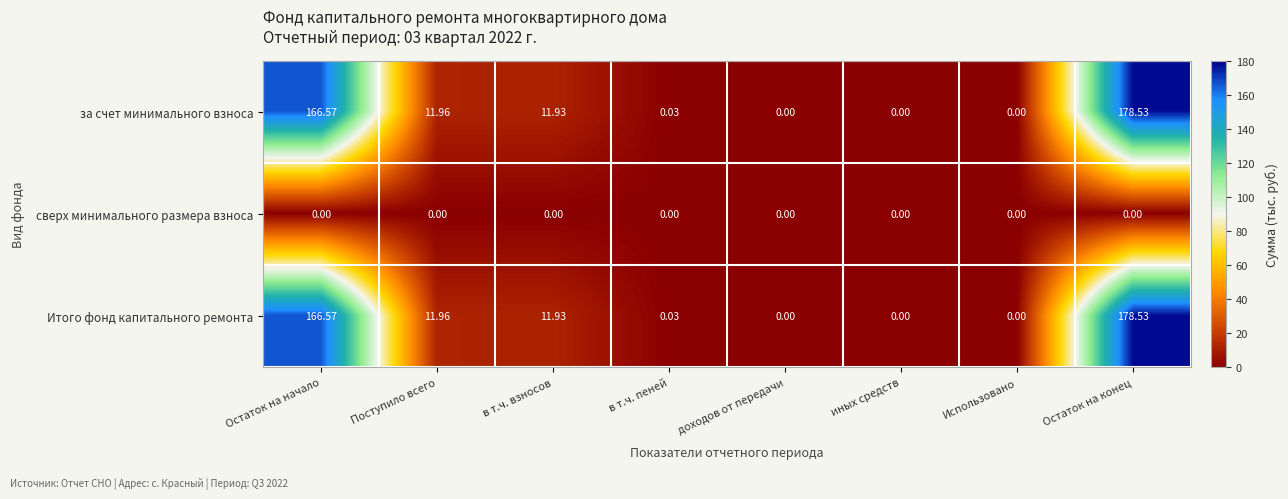

At which category is the sum across all series the highest?

Остаток на конец